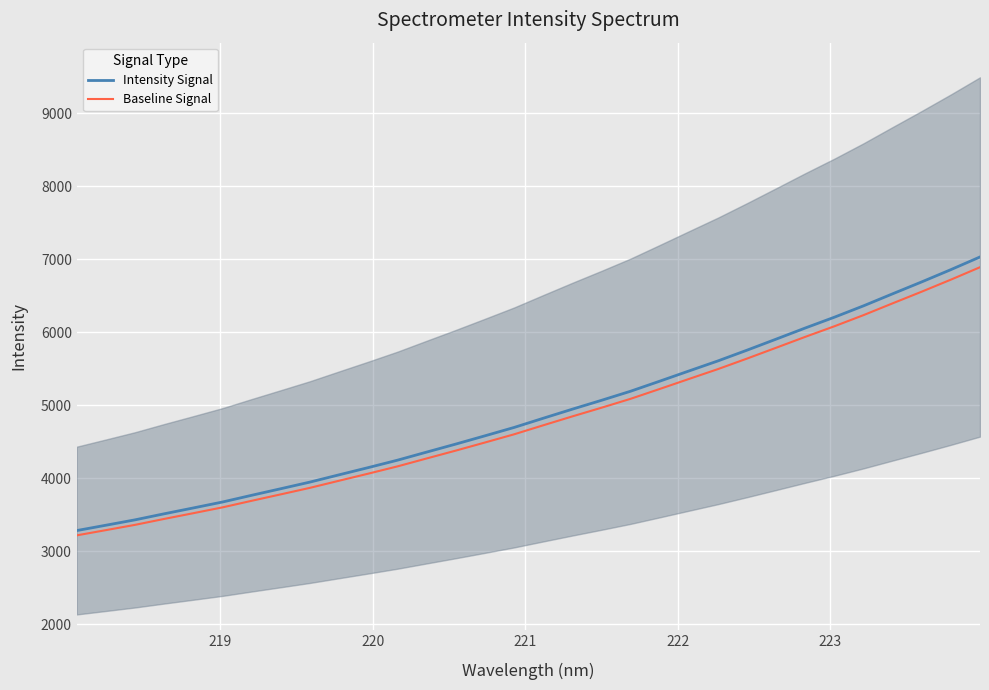

Which series has the largest total across all categories?

Intensity Signal